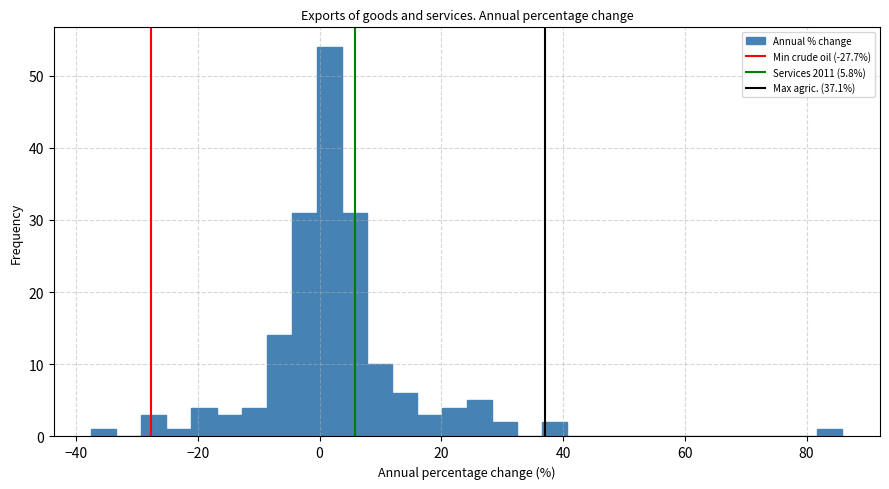

Around what value on the x-axis is the tallest bar? Give the approximate position of its centre, as read against the axis.

2